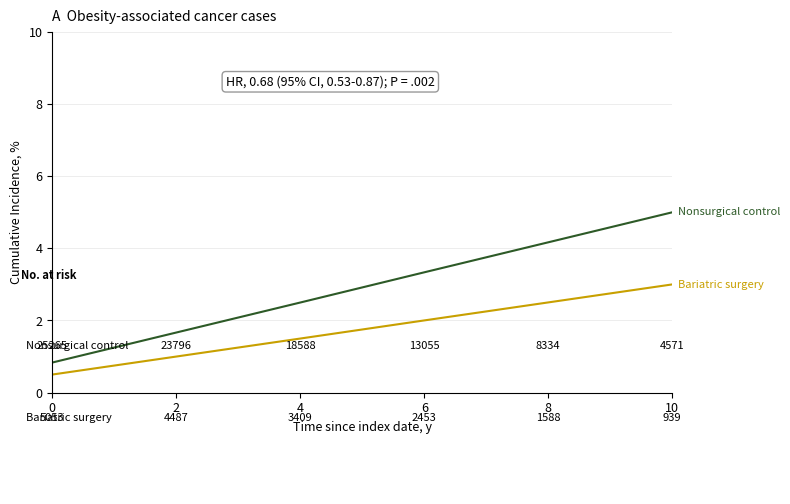

What is the maximum value shown in the chart?

5.0